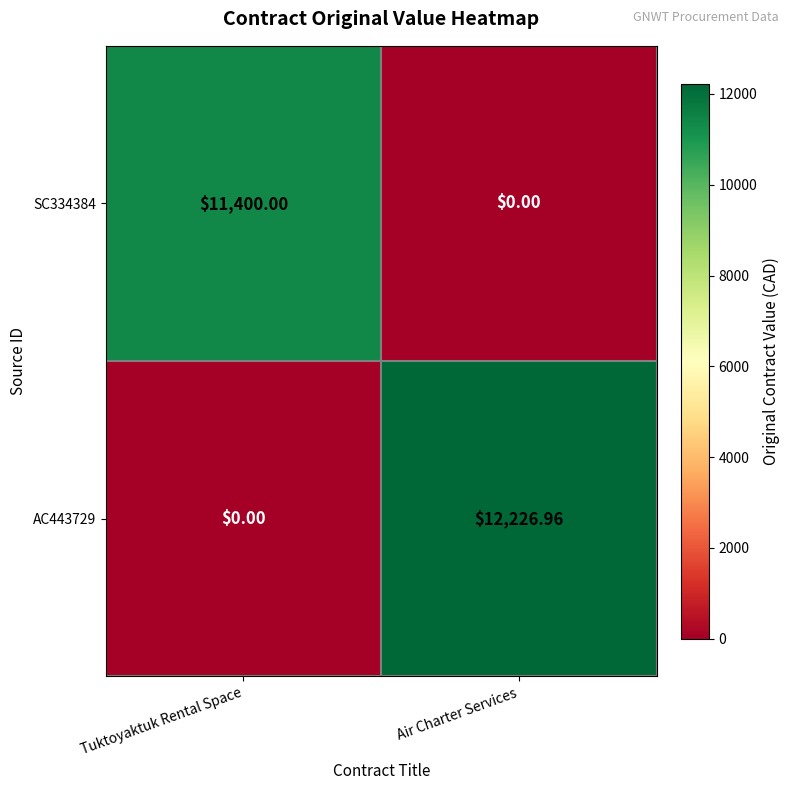

Count the number of categories in the chart.

2